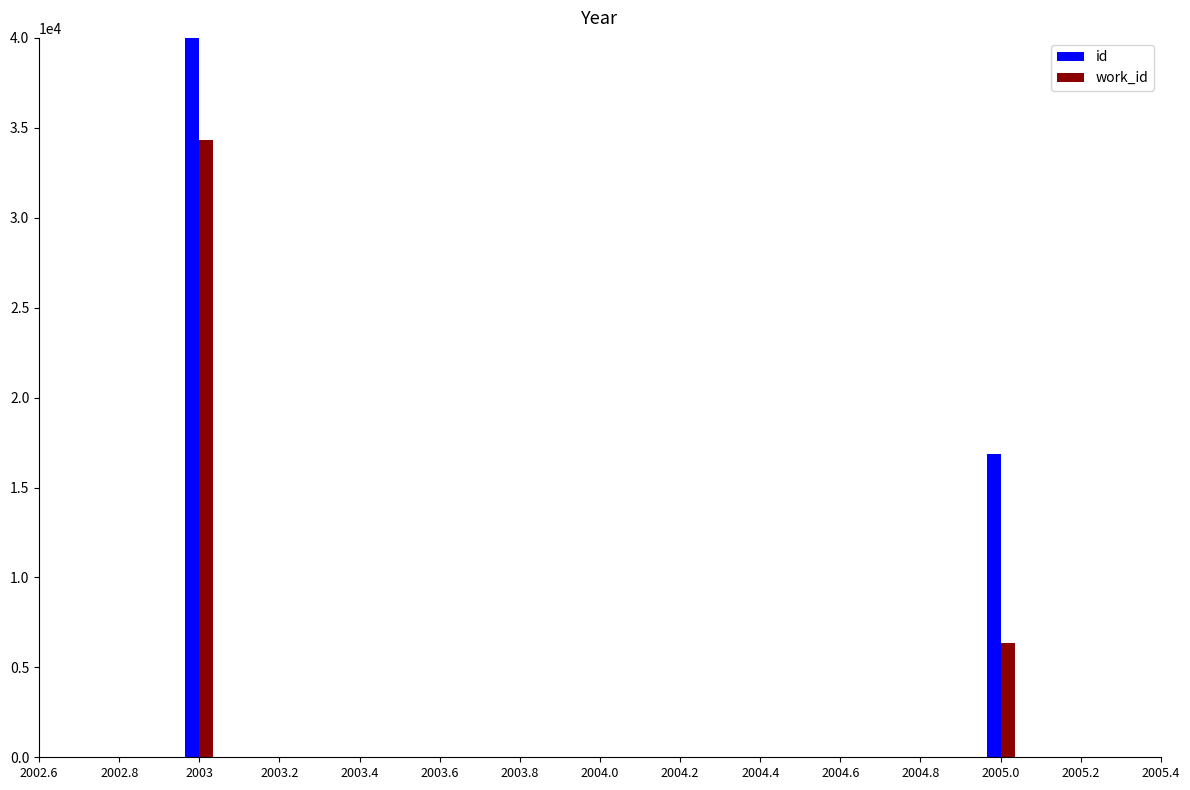

How many id values are between 16841 and 91494?

2